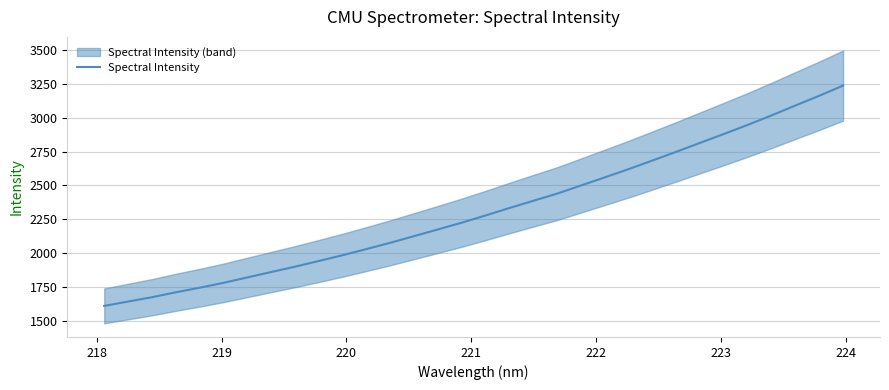

Count the number of values greater than 2278.

16